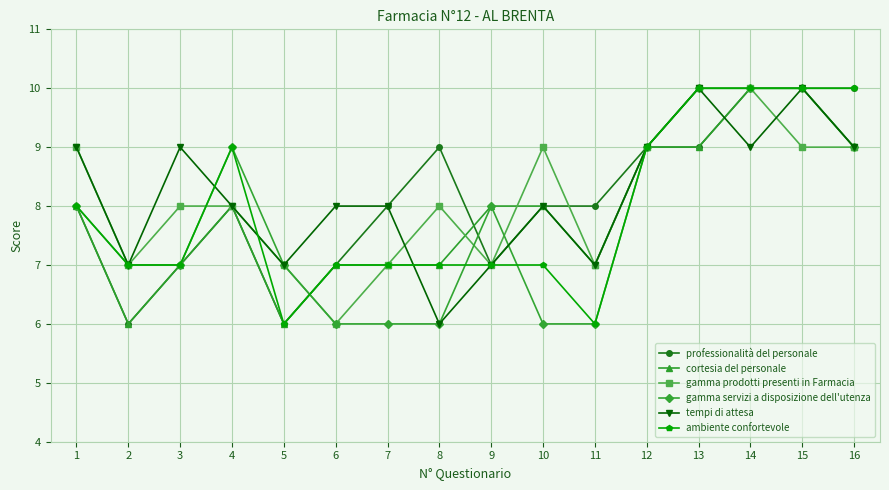

Is this an area chart (filled region under the line)?

No